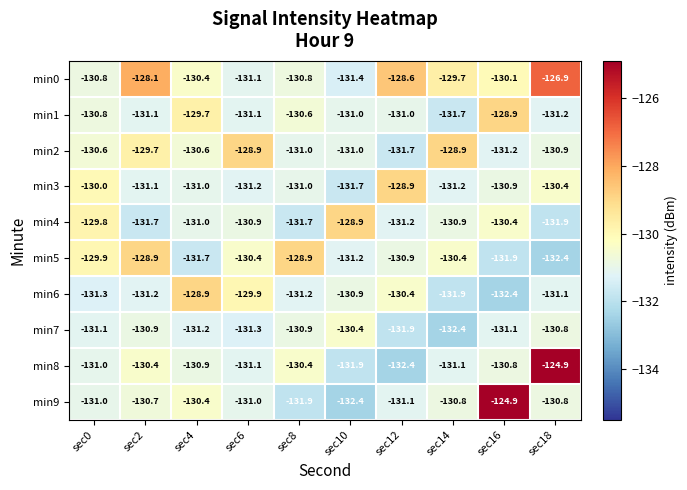

True or false: min8 has a value of -131.1 at sec14.

True